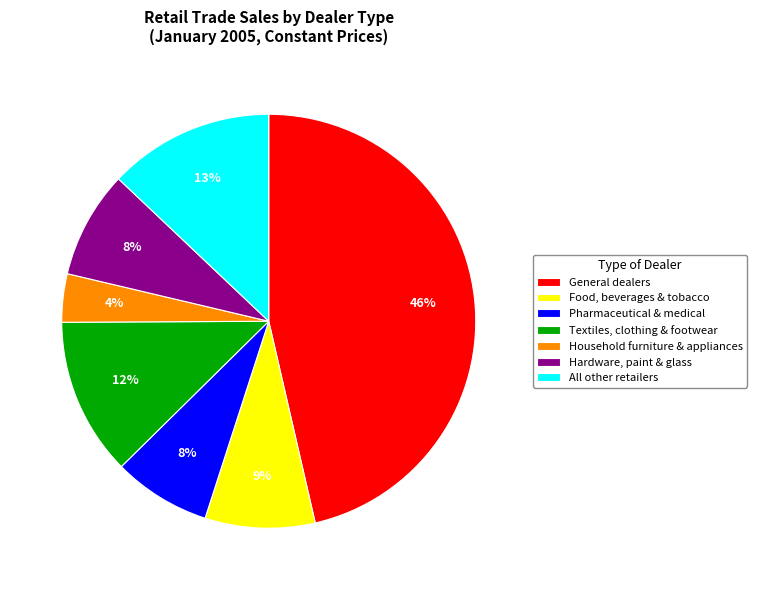

Is it true that Hardware, paint & glass is 8% of the pie?

True